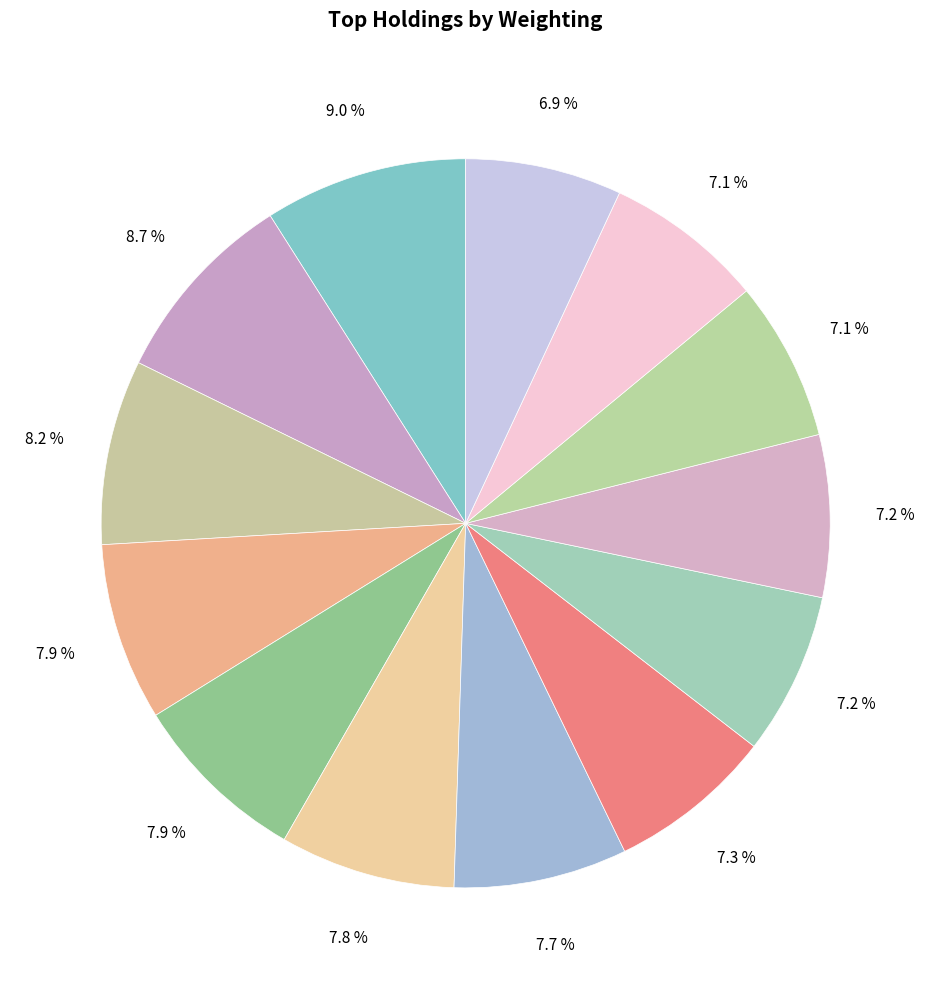

Is there a majority slice in this chart?

No